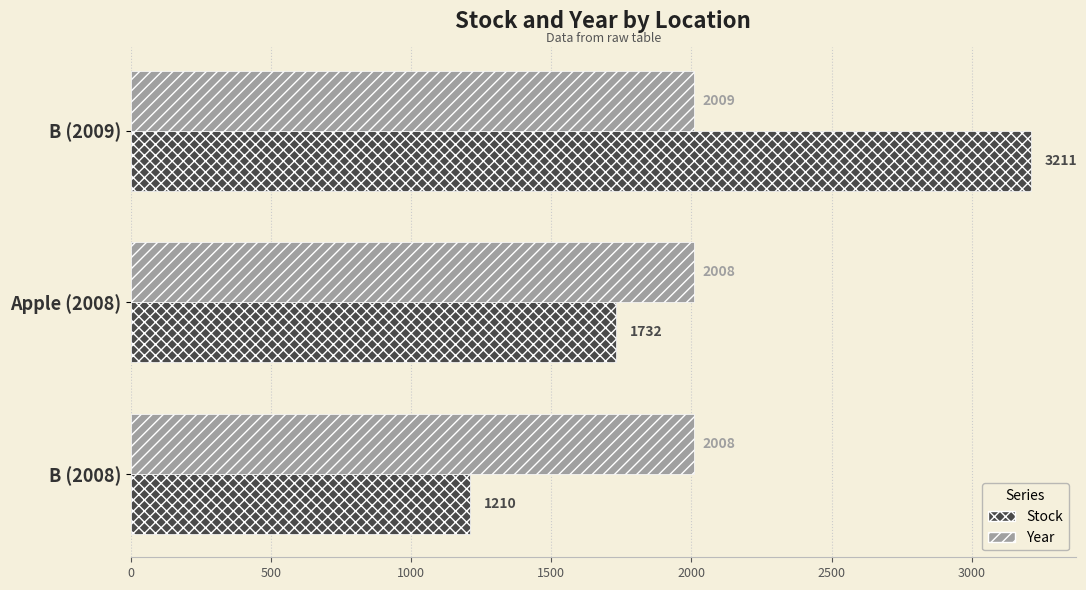

Which series has the largest total across all categories?

Stock